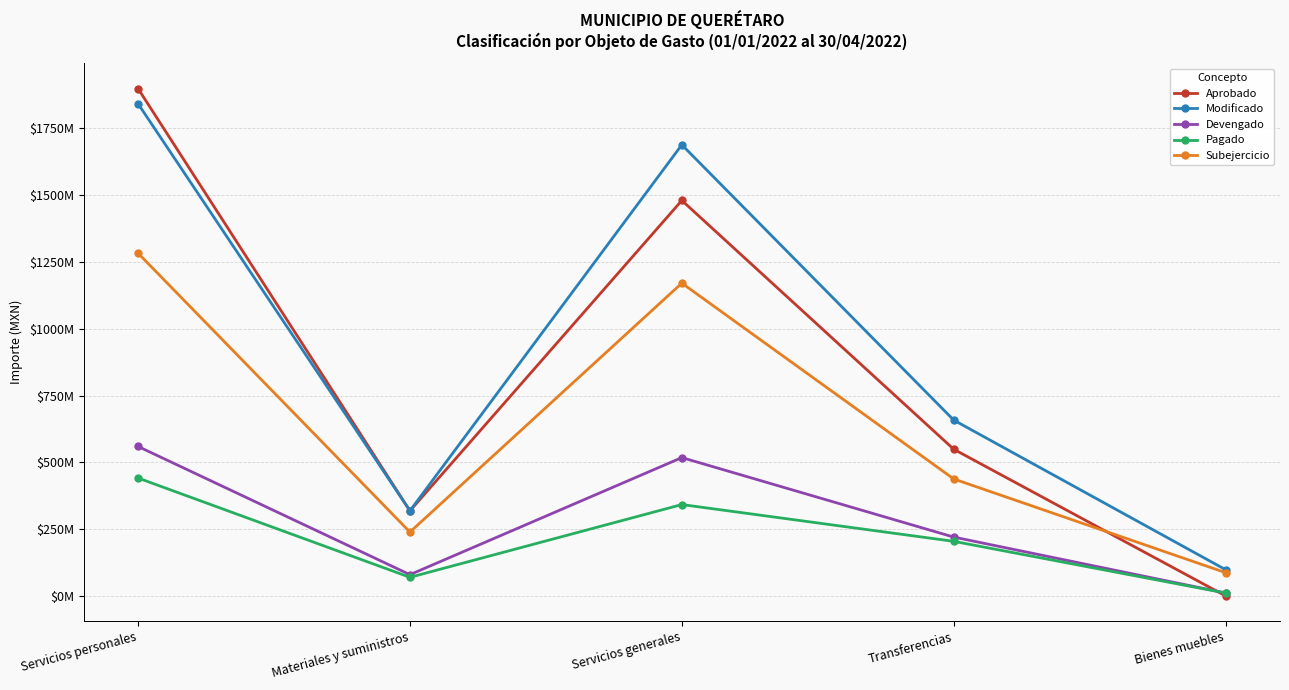

What is the sum of the Pagado values at Materiales y suministros and Transferencias?

273948020.2